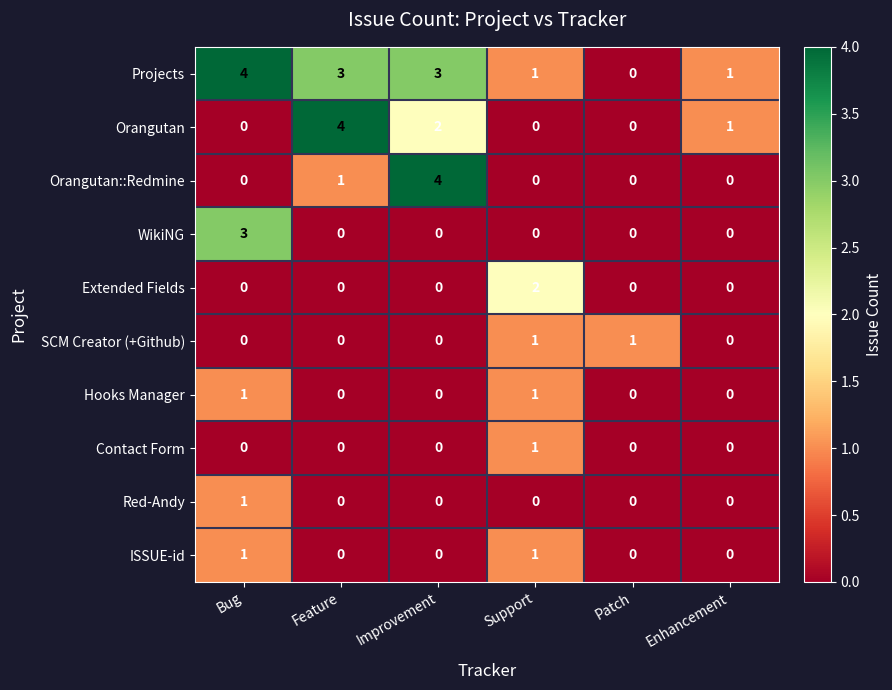

At how many categories does at least one series exceed 0?

6